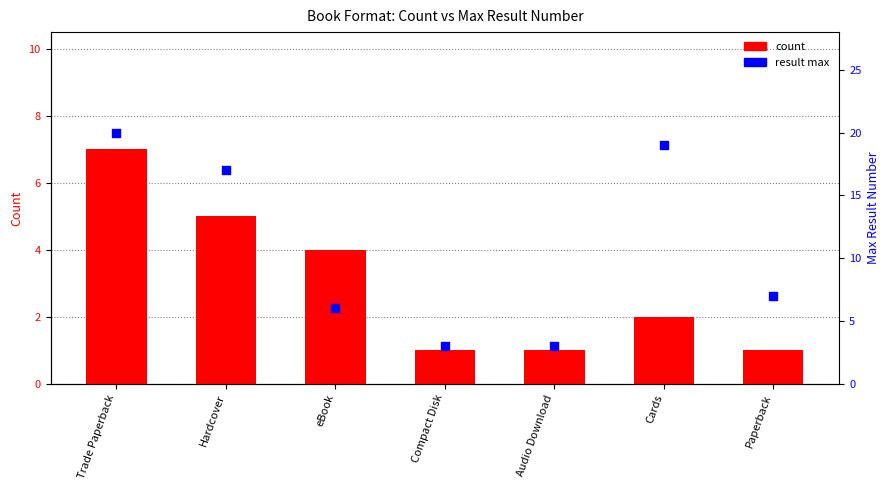

Which series contains the lowest Y value?

count